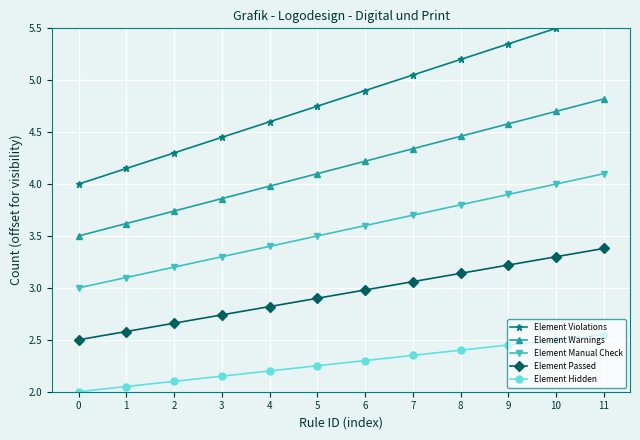

Which series changed the most between 8 and 9?

Element Violations